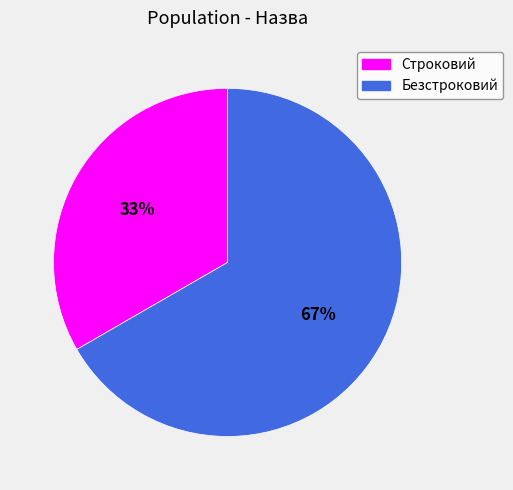

True or false: Безстроковий accounts for 58% of the total.

False